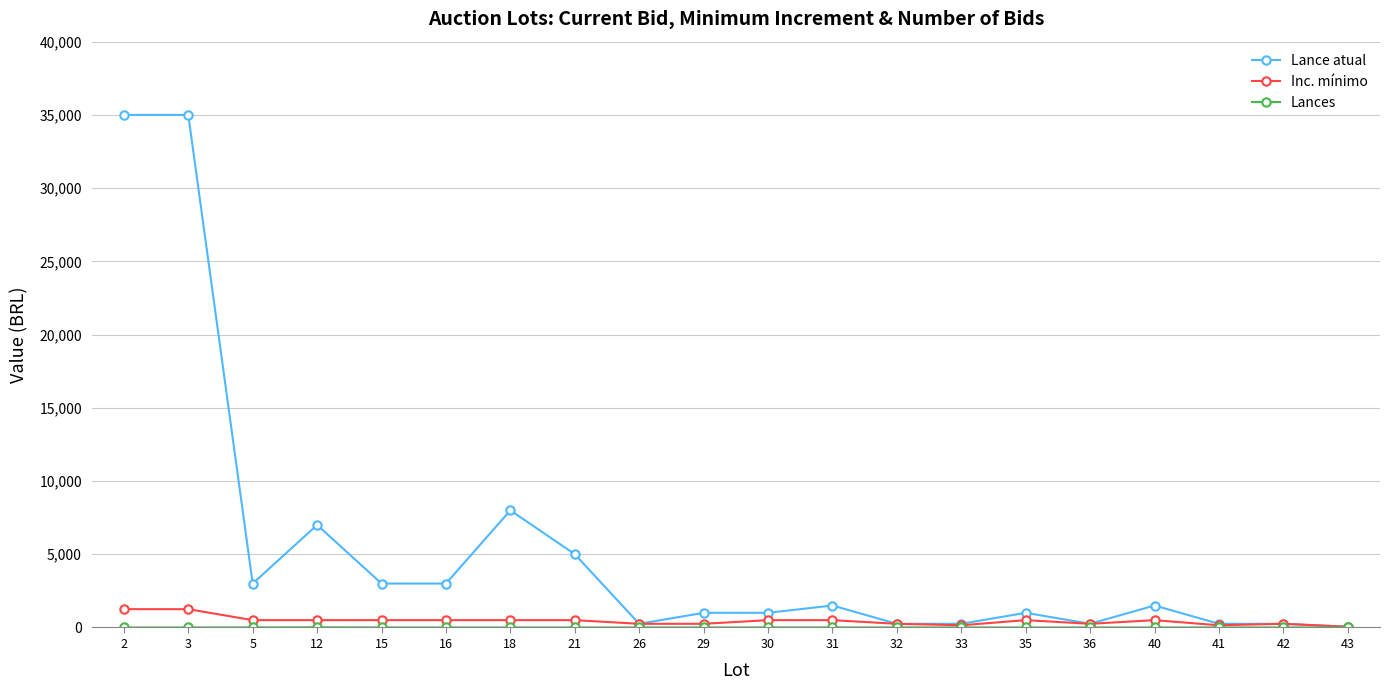

How many categories are shown in the chart?

20